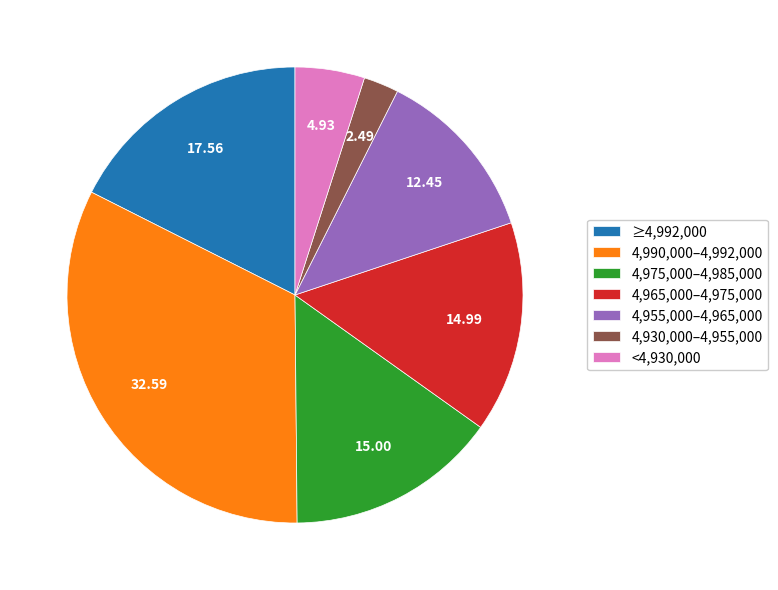

Is there a majority slice in this chart?

No